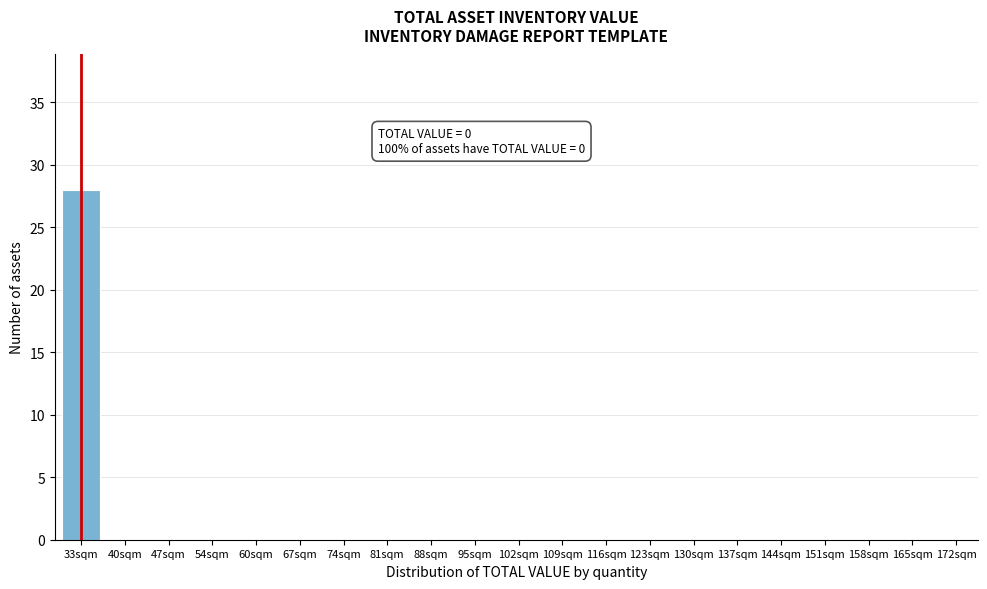

Reading left to right, transcribe all the data shown in this chart.

33sqm=28	40sqm=0	47sqm=0	54sqm=0	60sqm=0	67sqm=0	74sqm=0	81sqm=0	88sqm=0	95sqm=0	102sqm=0	109sqm=0	116sqm=0	123sqm=0	130sqm=0	137sqm=0	144sqm=0	151sqm=0	158sqm=0	165sqm=0